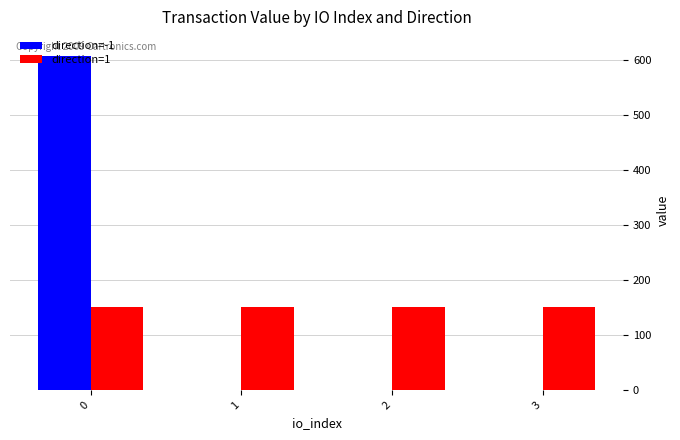

Does the chart contain stacked bars?

No